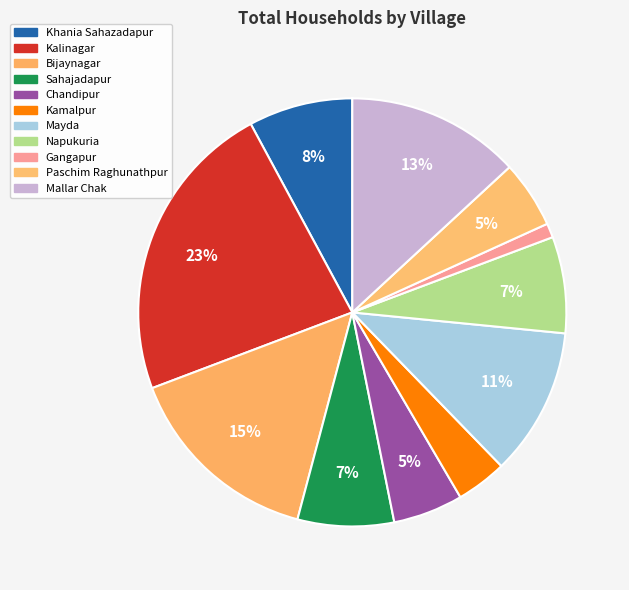

How many slices are in this pie chart?

11